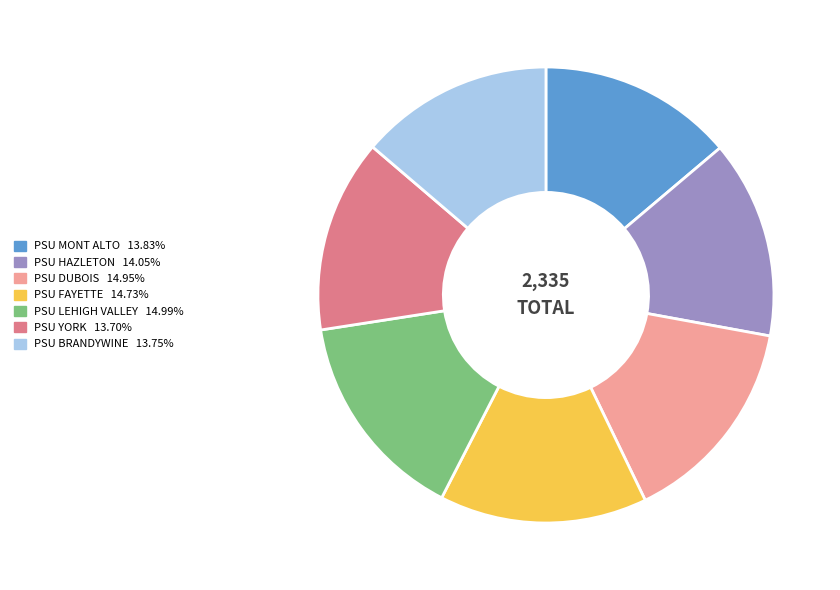

How many slices are in this pie chart?

7